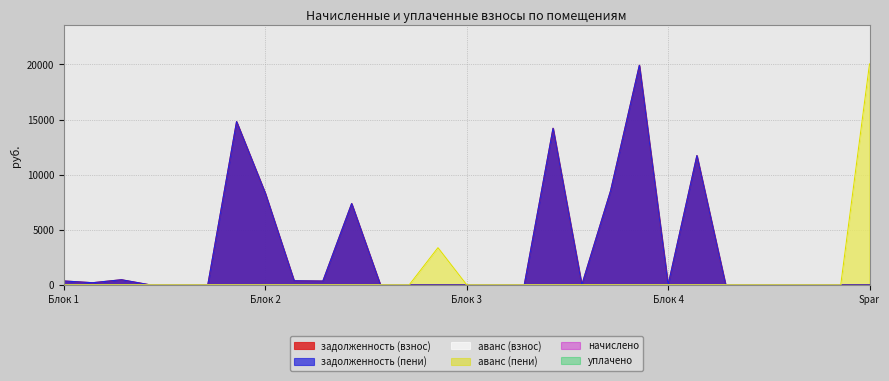

Does the chart display data point markers on the line(s)?

No